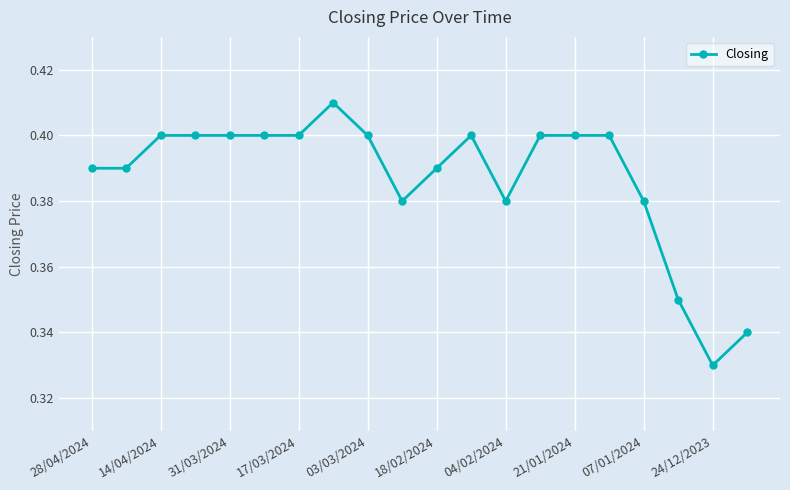

How many values are between 0 and 1?

20